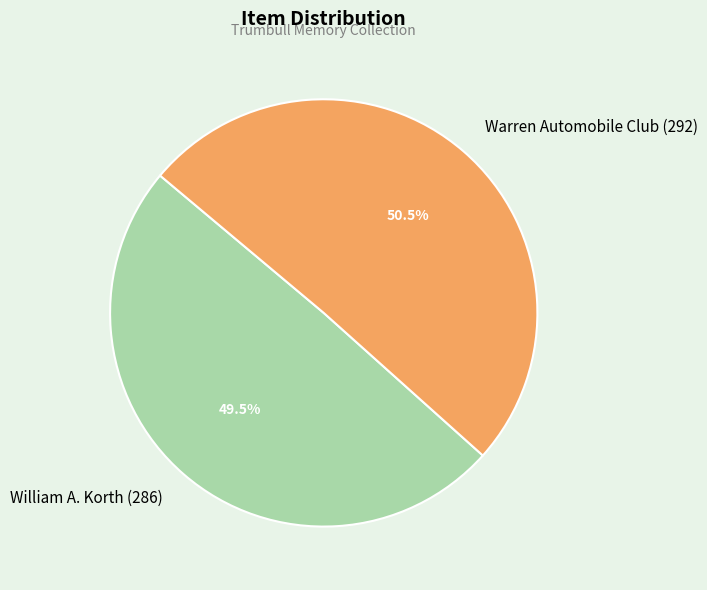

To the nearest percent, what is the difference between the William A. Korth (286) and Warren Automobile Club (292) slice percentages?

1%